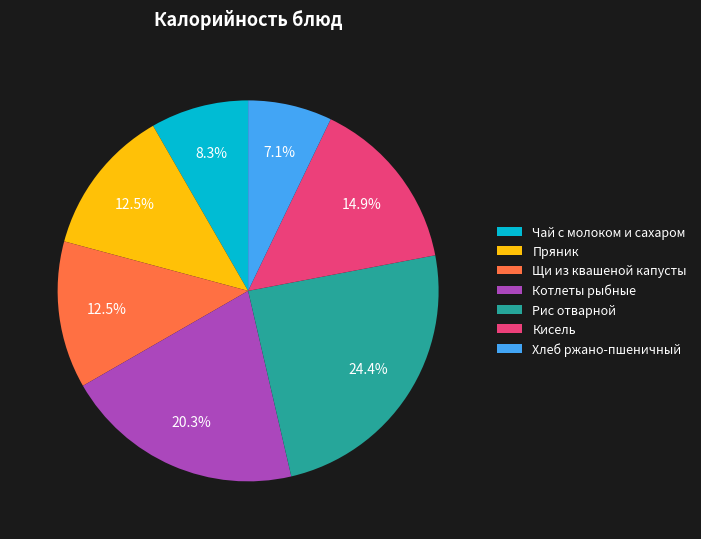

To the nearest percent, what is the combined percentage of Котлеты рыбные and Пряник?

33%